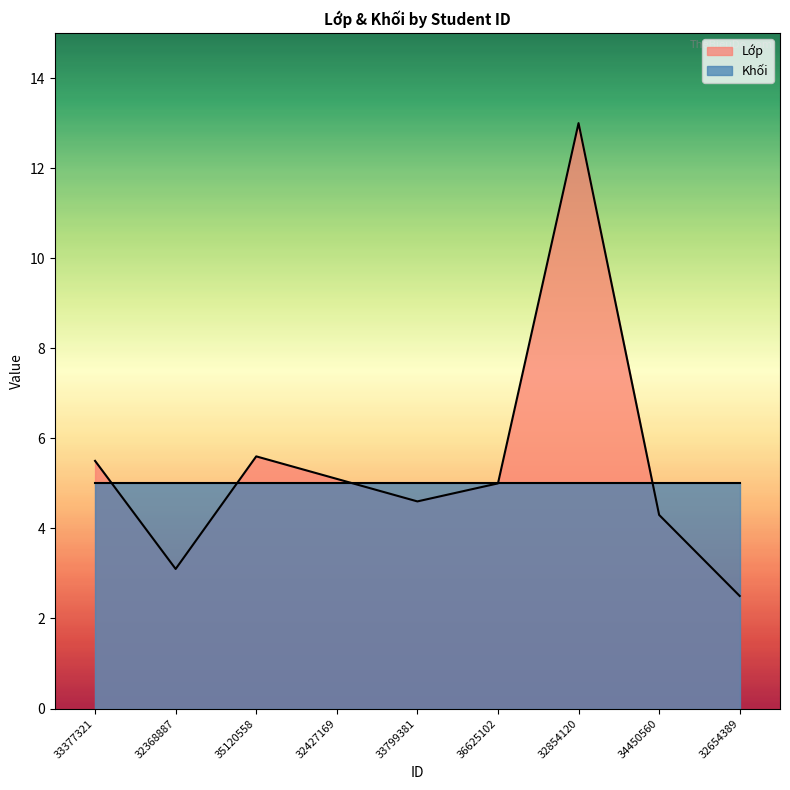

Which category has the highest value across all series?

32854120